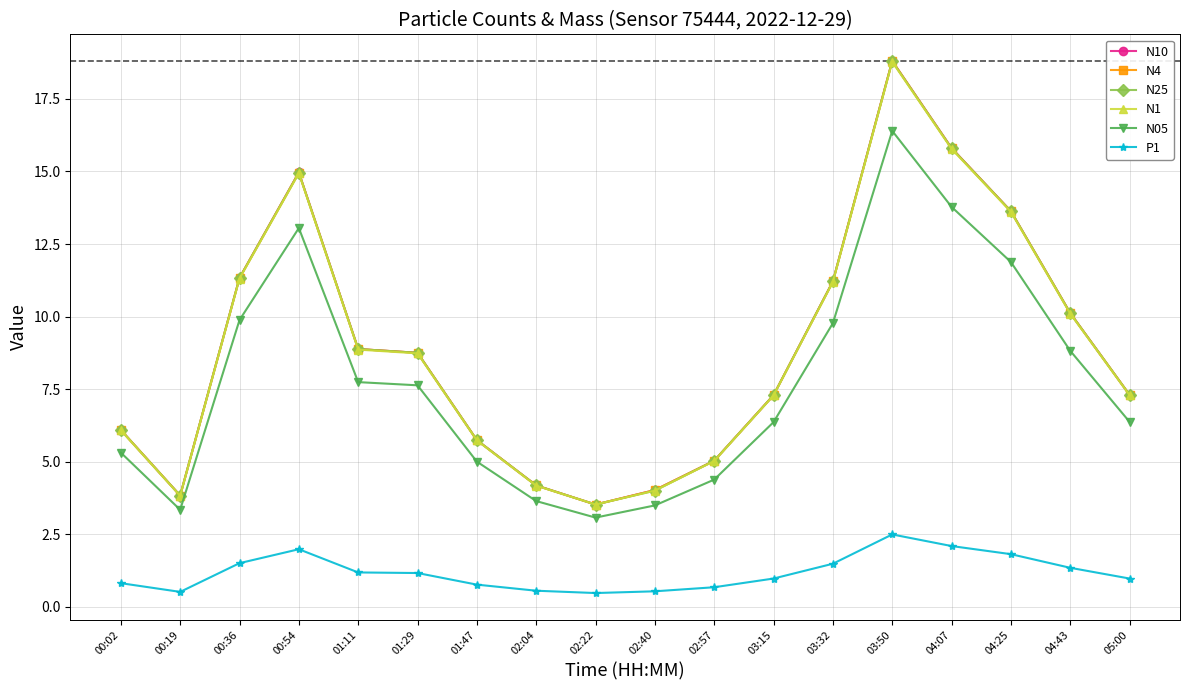

What is the sum of the P1 values at 01:47 and 00:54?

2.7